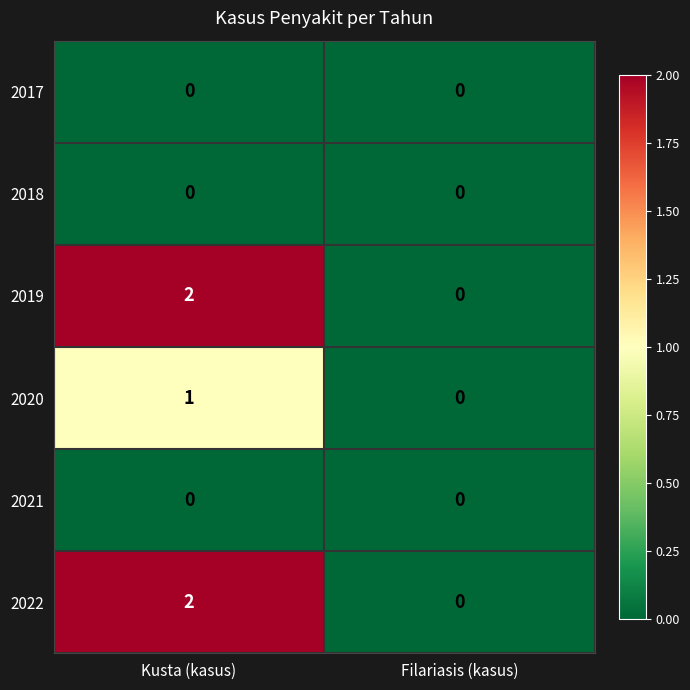

True or false: 2018 has a value of 0 at Kusta (kasus).

True